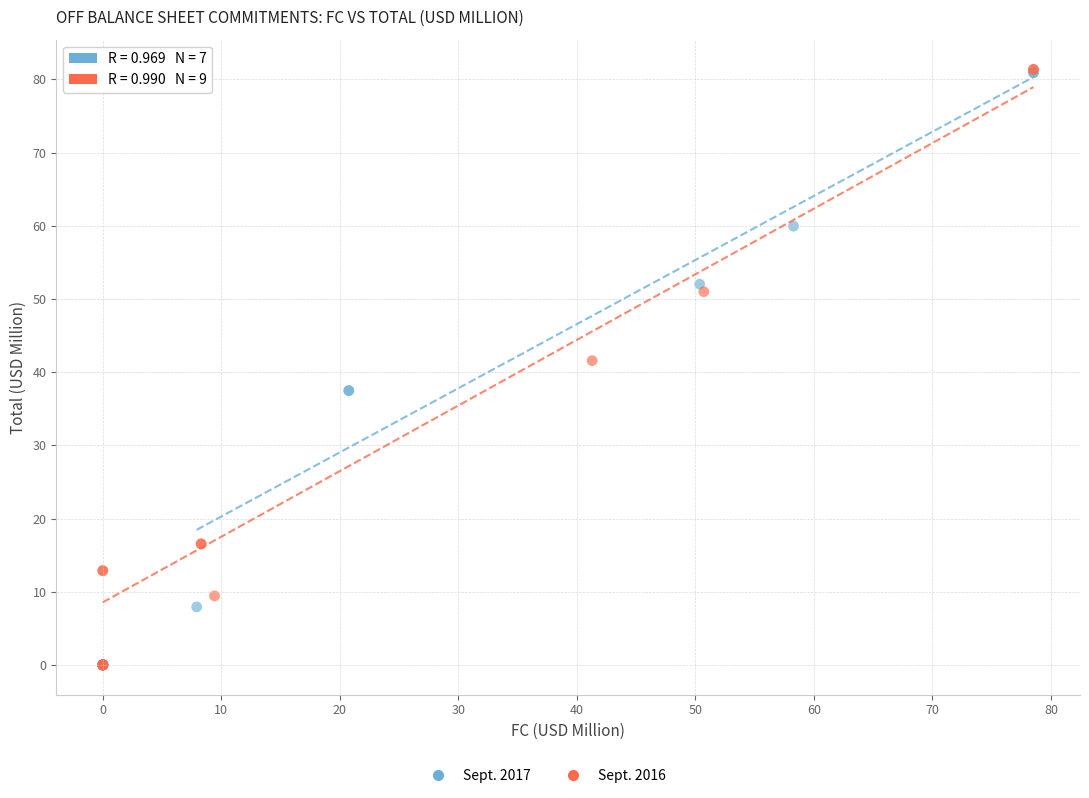

Which series has the widest spread of Y values?

Sept. 2016